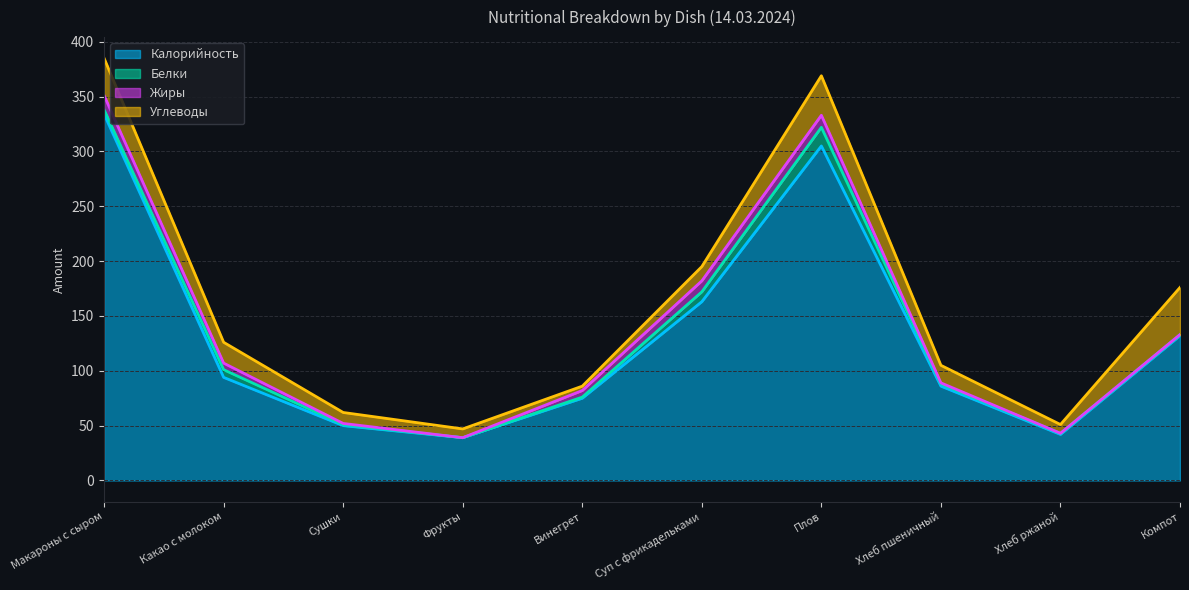

The Углеводы series shows 63 at Плов. True or false?

False